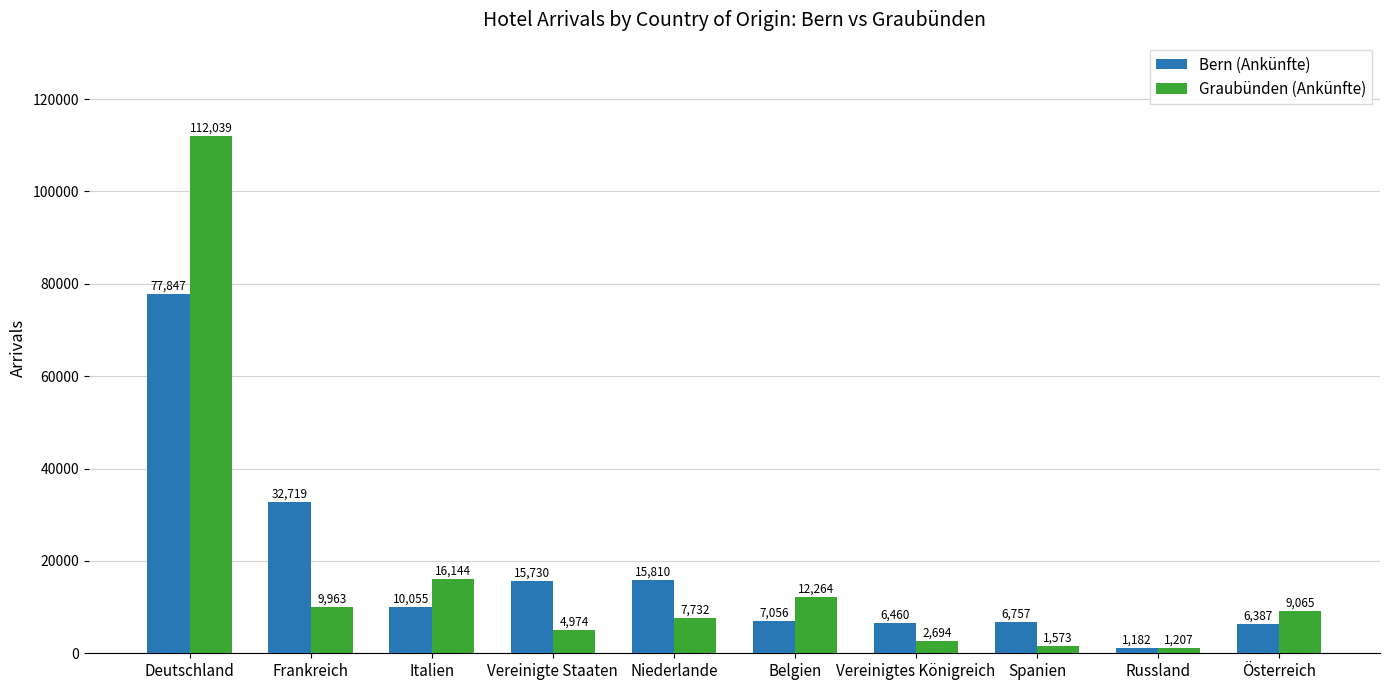

Count the number of categories in the chart.

10